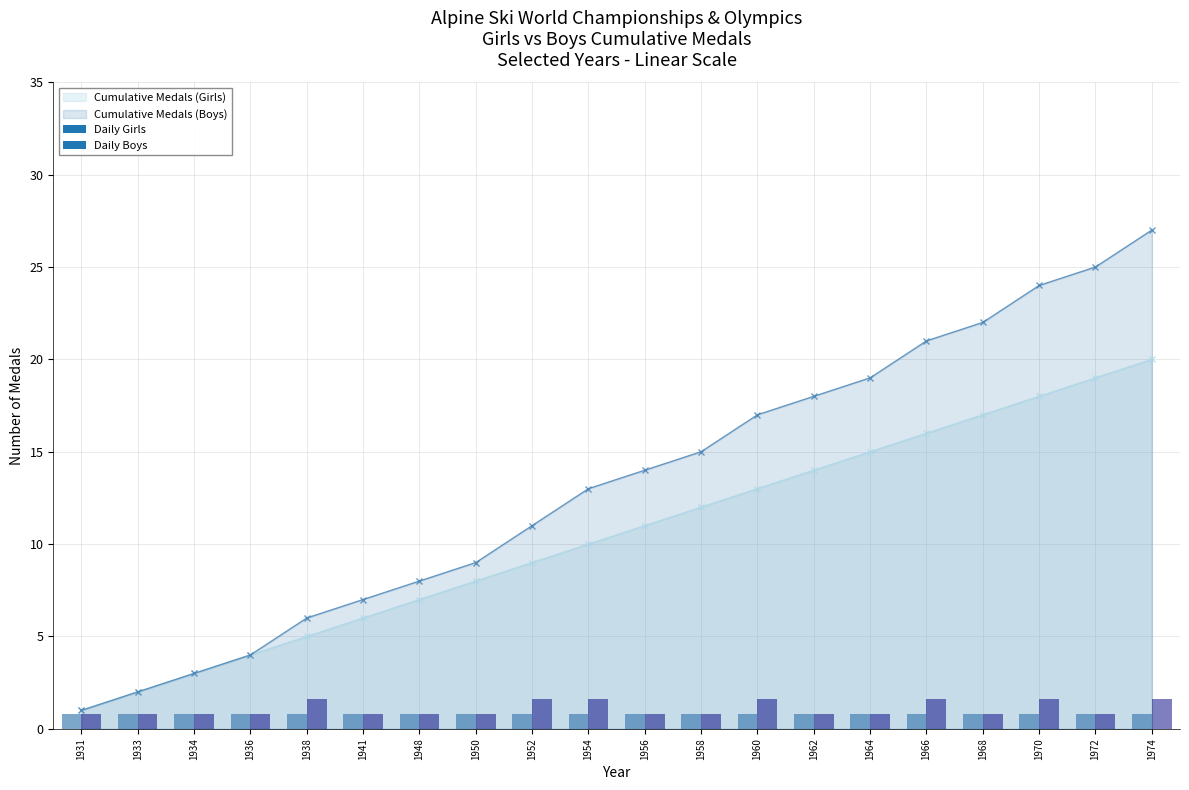

At which category is the sum across all series the highest?

1974